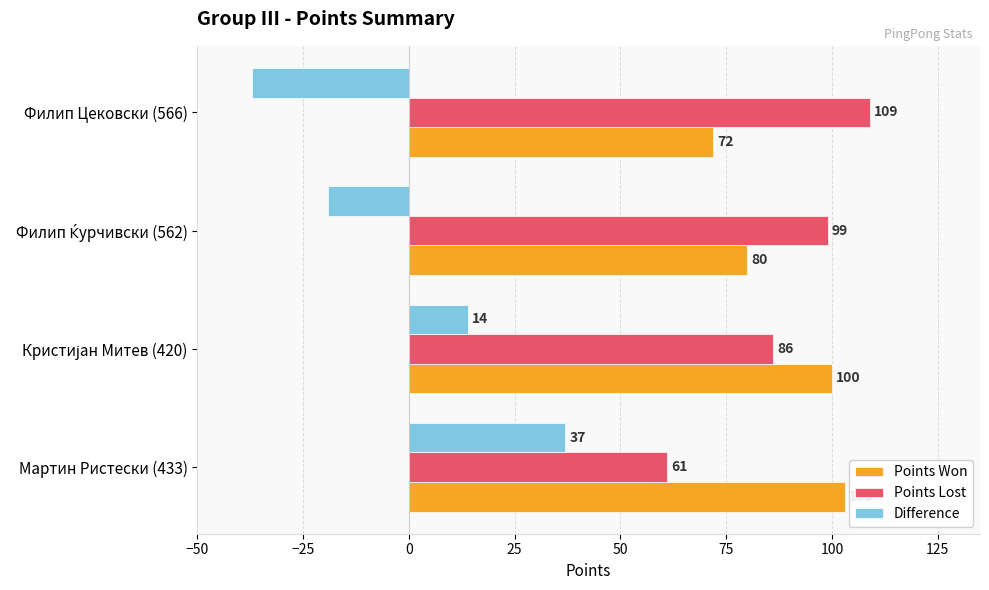

Is it true that Points Lost equals 61 at Мартин Ристески (433)?

True